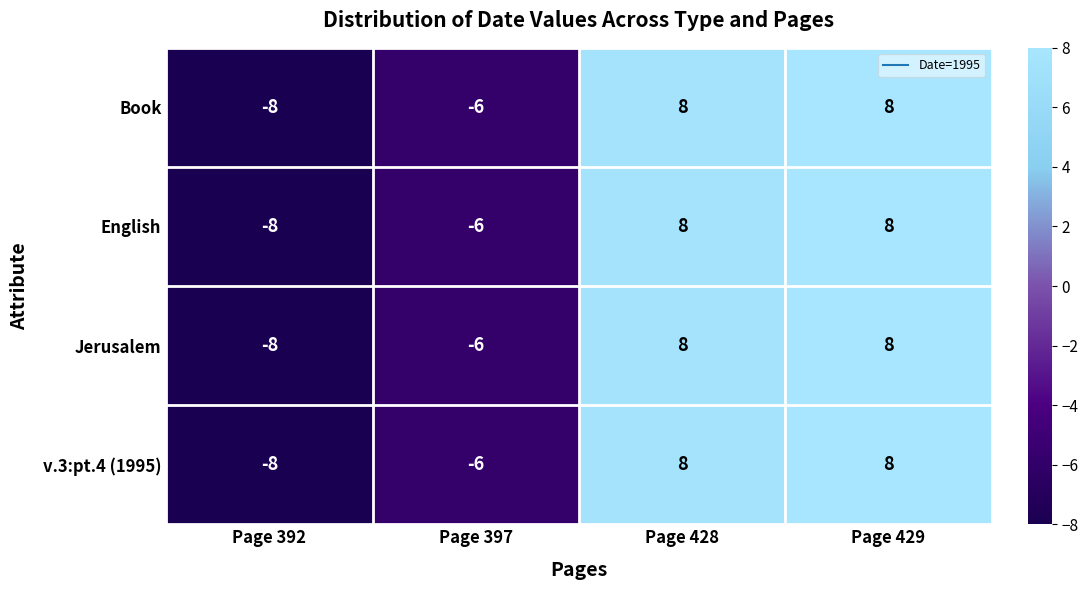

What is the difference between the maximum and second lowest values in the English series?

14